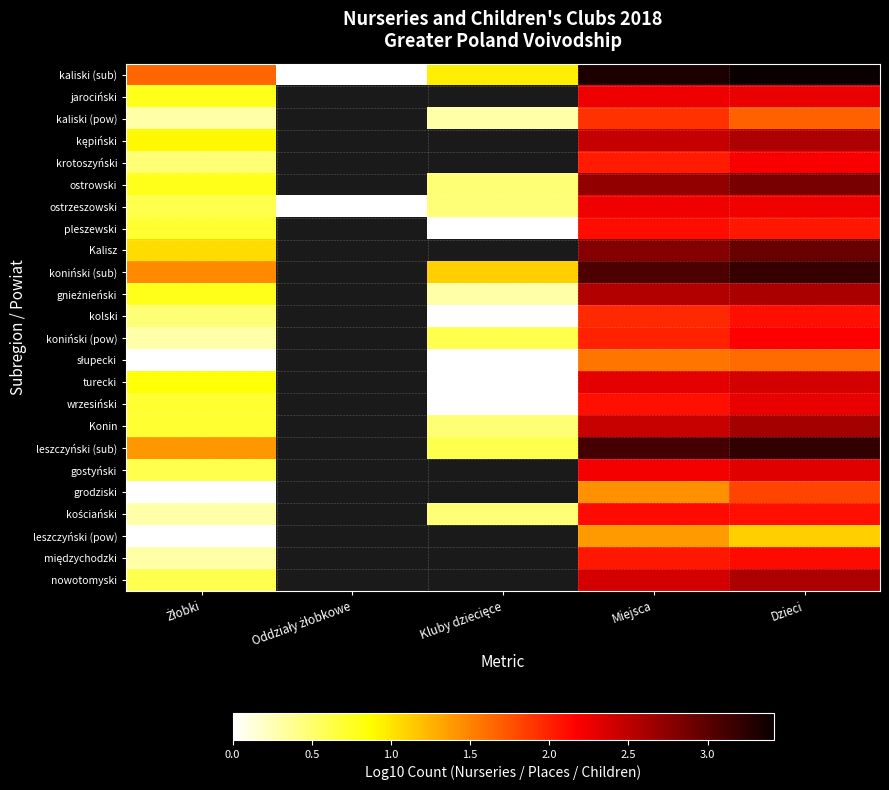

What is the total value across all series at Dzieci?

56.4